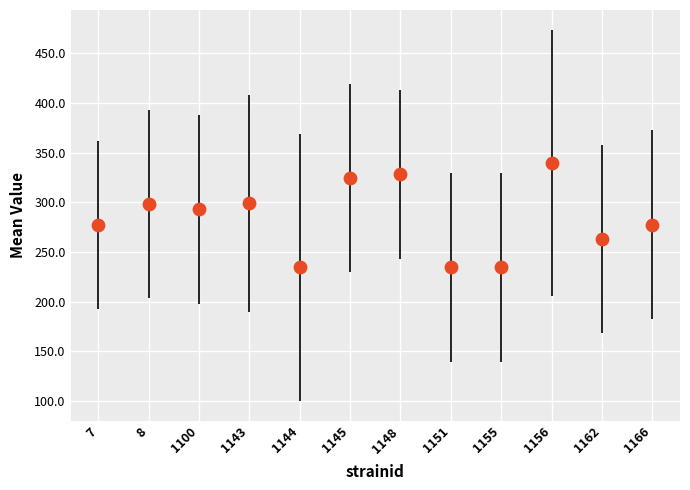

What is the range of Y values (max minus min)?

104.9